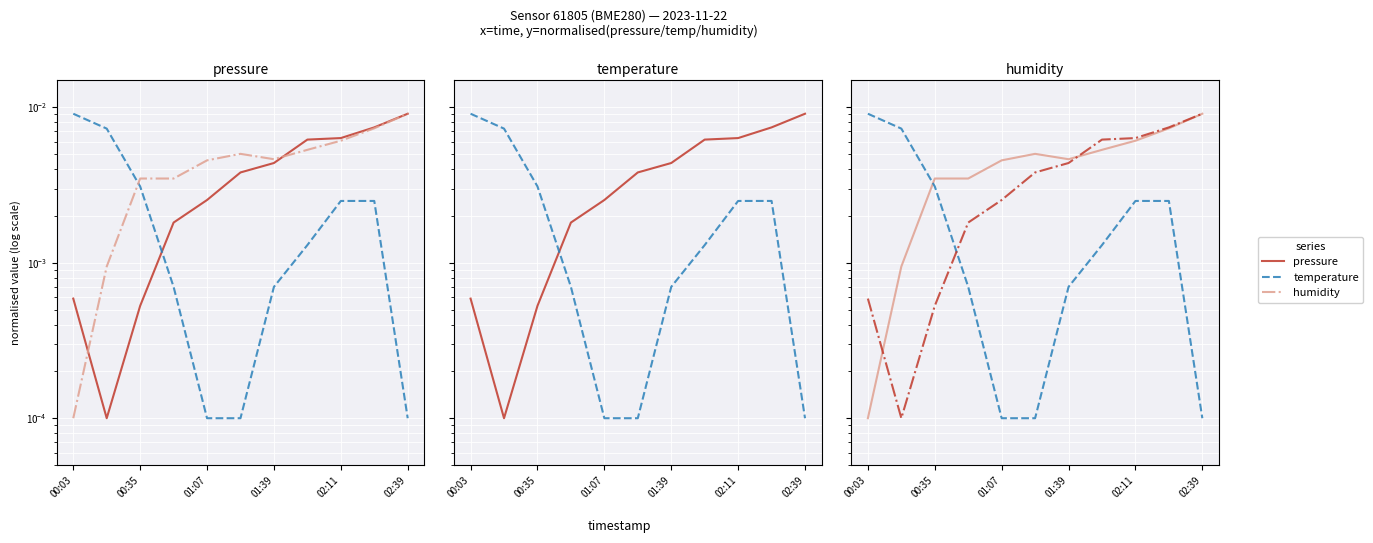

Which series has the widest spread of values?

pressure